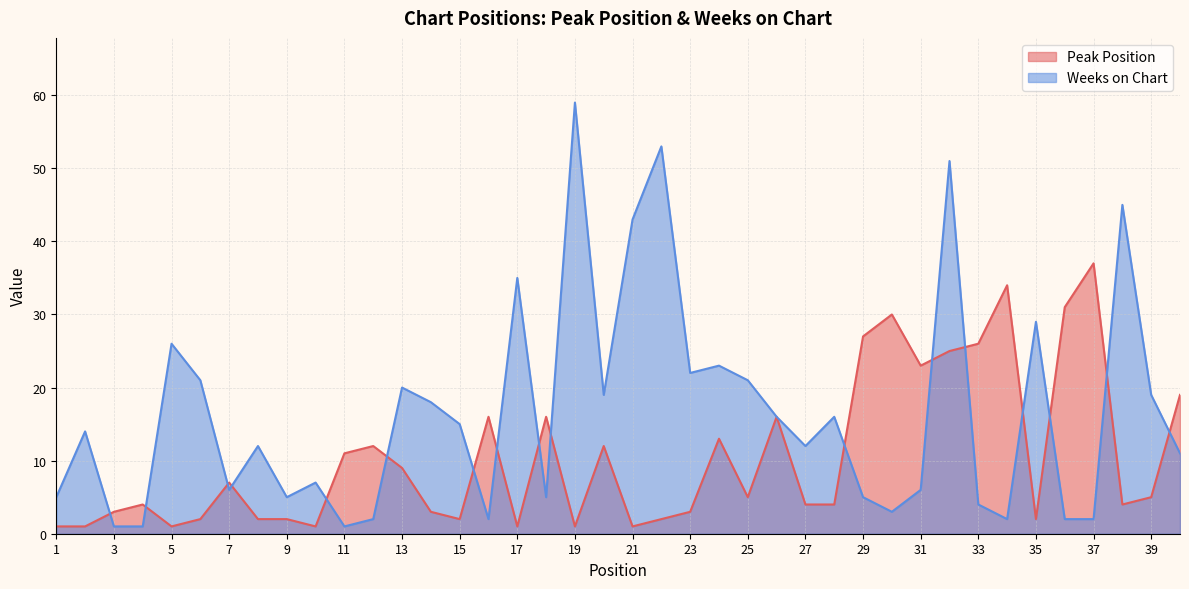

Reading left to right, transcribe all the data shown in this chart.

Peak Position: 1=1	2=1	3=3	4=4	5=1	6=2	7=7	8=2	9=2	10=1	11=11	12=12	13=9	14=3	15=2	16=16	17=1	18=16	19=1	20=12	21=1	22=2	23=3	24=13	25=5	26=16	27=4	28=4	29=27	30=30	31=23	32=25	33=26	34=34	35=2	36=31	37=37	38=4	39=5	40=19
Weeks on Chart: 1=5	2=14	3=1	4=1	5=26	6=21	7=6	8=12	9=5	10=7	11=1	12=2	13=20	14=18	15=15	16=2	17=35	18=5	19=59	20=19	21=43	22=53	23=22	24=23	25=21	26=16	27=12	28=16	29=5	30=3	31=6	32=51	33=4	34=2	35=29	36=2	37=2	38=45	39=19	40=11